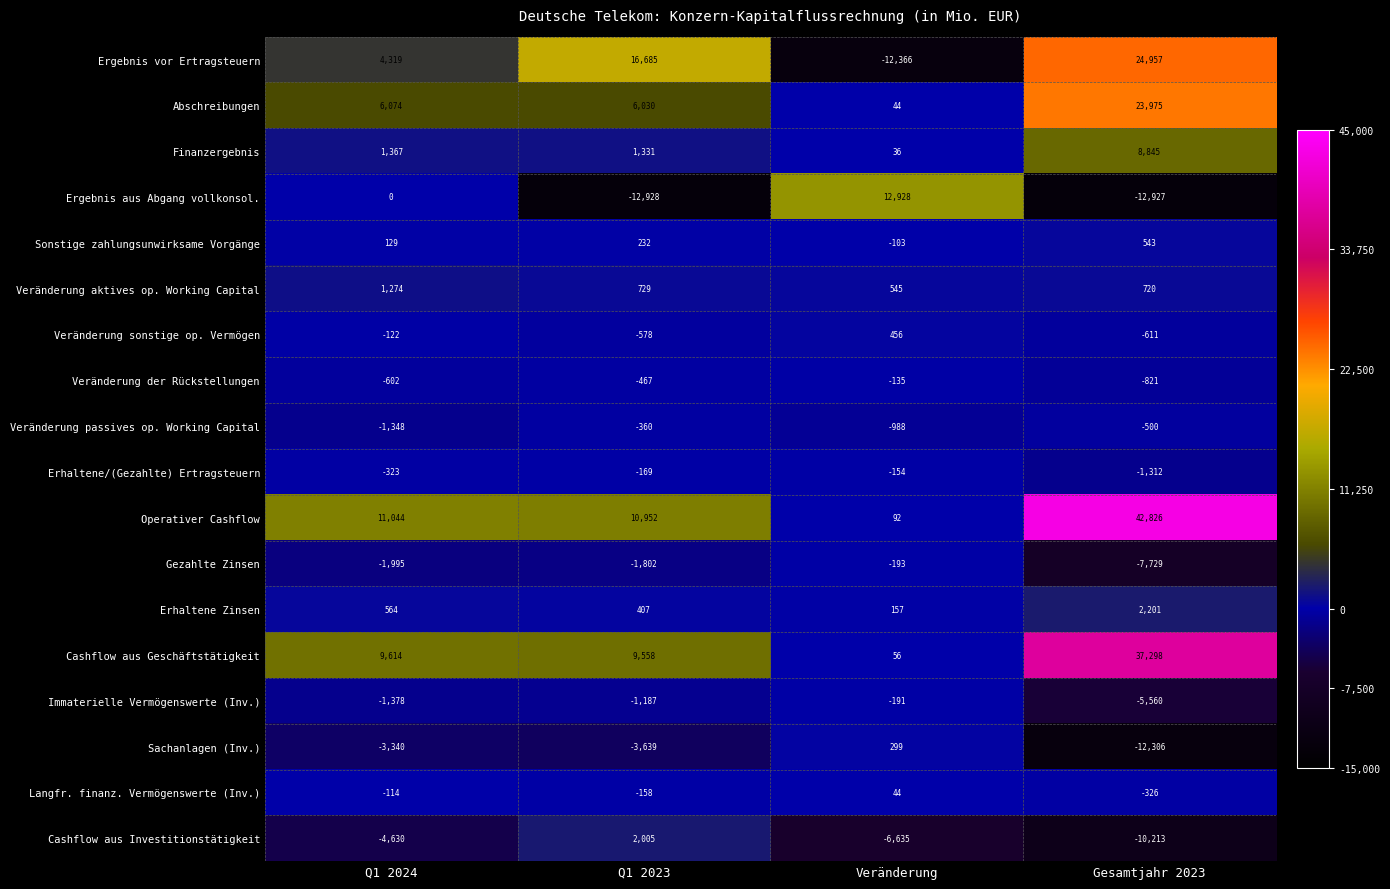

What is the difference between the second highest and minimum values in the Sachanlagen (Inv.) series?

8966